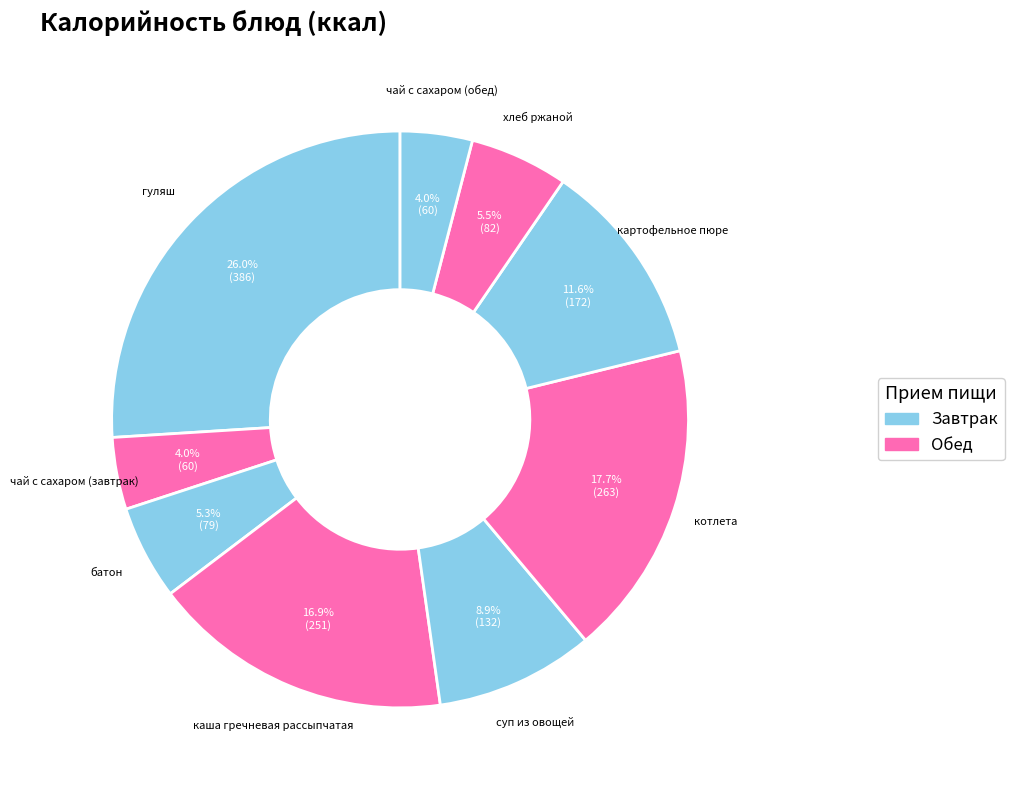

Combined, do чай с сахаром (обед) and хлеб ржаной account for over 50%?

No